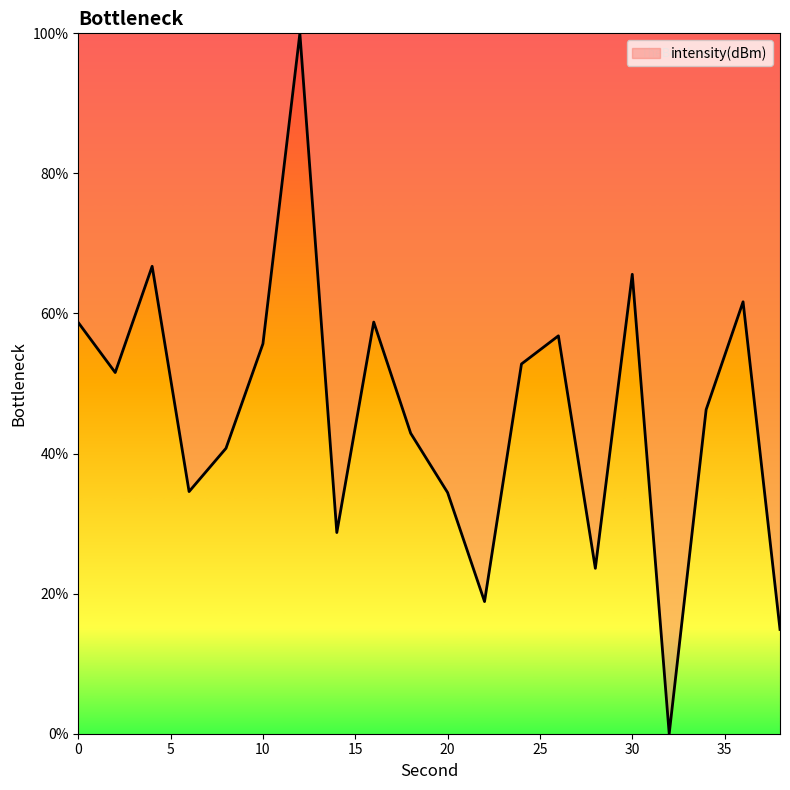

List the labels in order of value, largest first.

12, 4, 30, 36, 16, 0, 26, 10, 24, 2, 34, 18, 8, 6, 20, 14, 28, 22, 38, 32